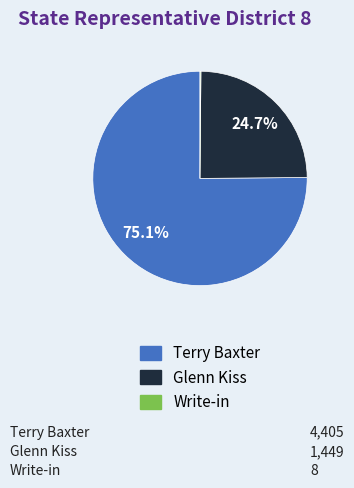

What is the largest slice in the pie chart?

Terry Baxter